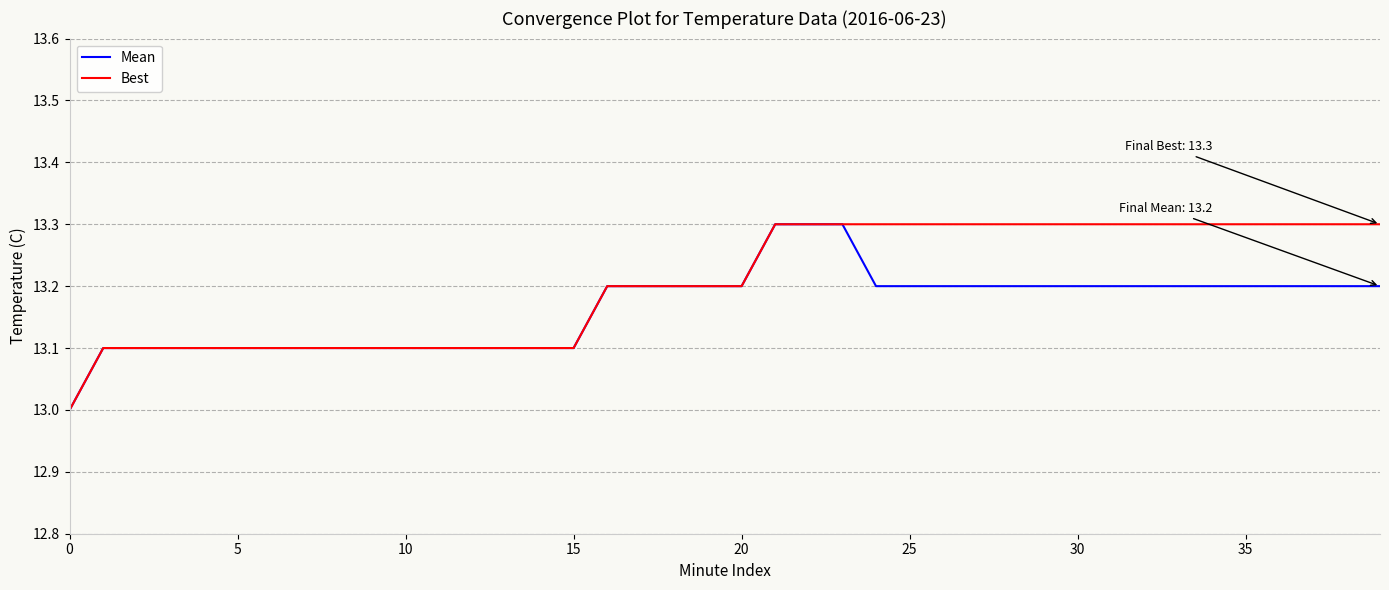

What is the difference between the maximum and minimum values in the Best series?

0.3